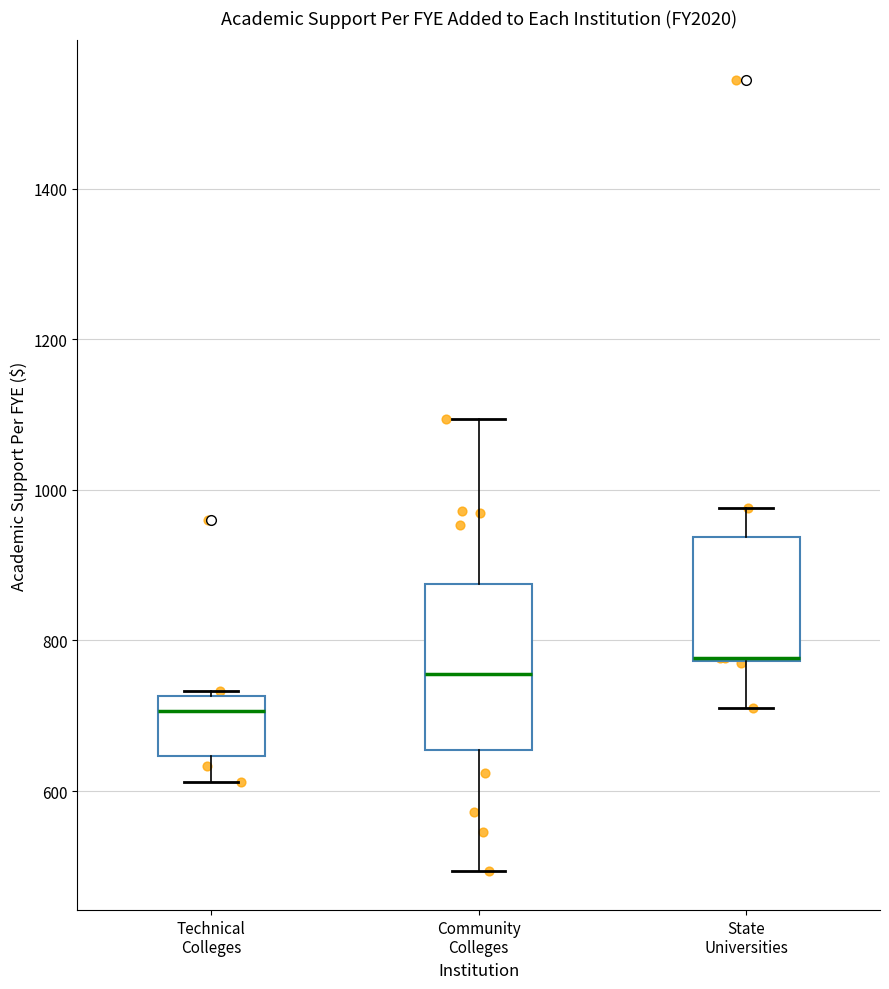

Comparing the boxes themselves (not the whiskers), which one is the tallest?

Community Colleges